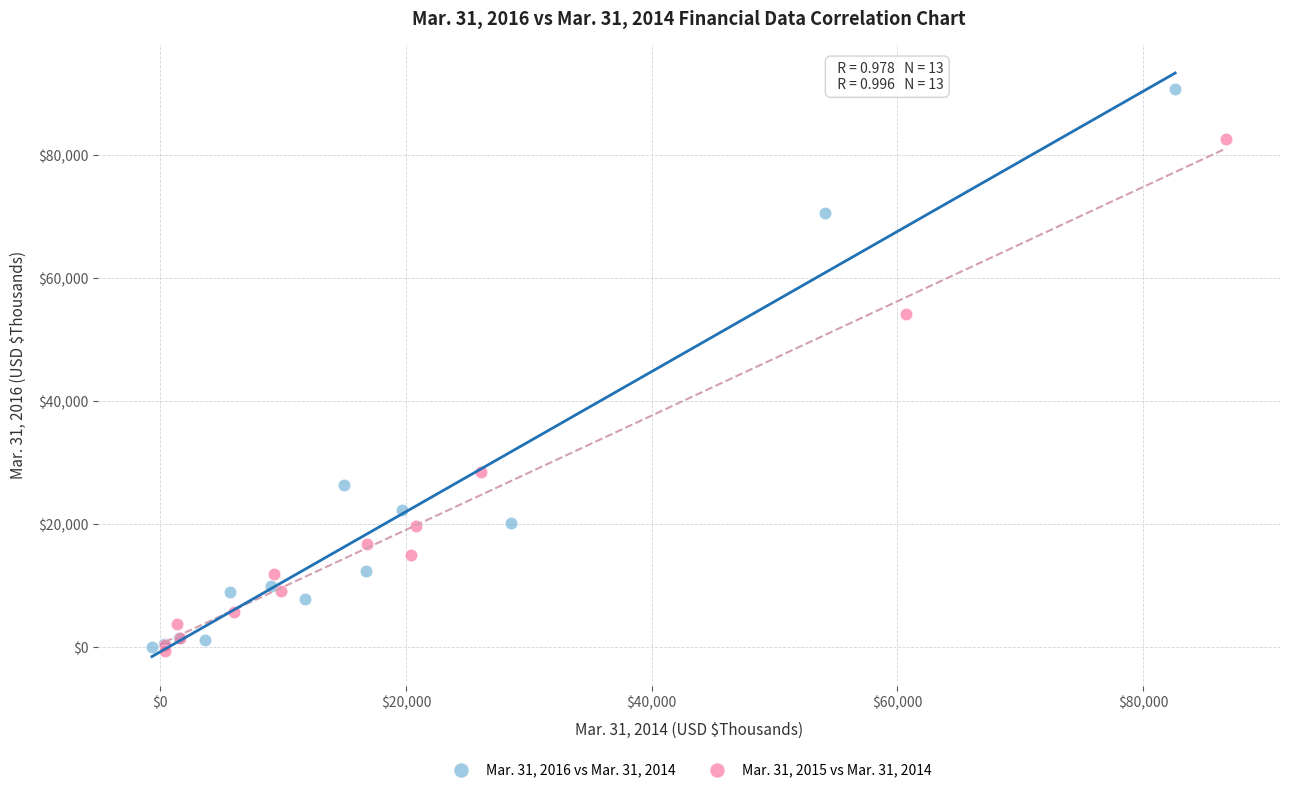

Which series has the widest spread of Y values?

Mar. 31, 2016 vs Mar. 31, 2014